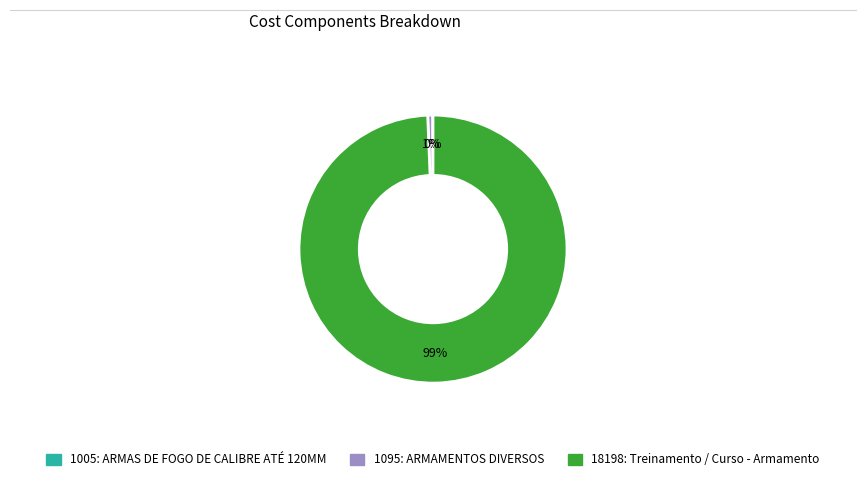

What percentage is the 18198: Treinamento / Curso - Armamento slice, to the nearest percent?

99%